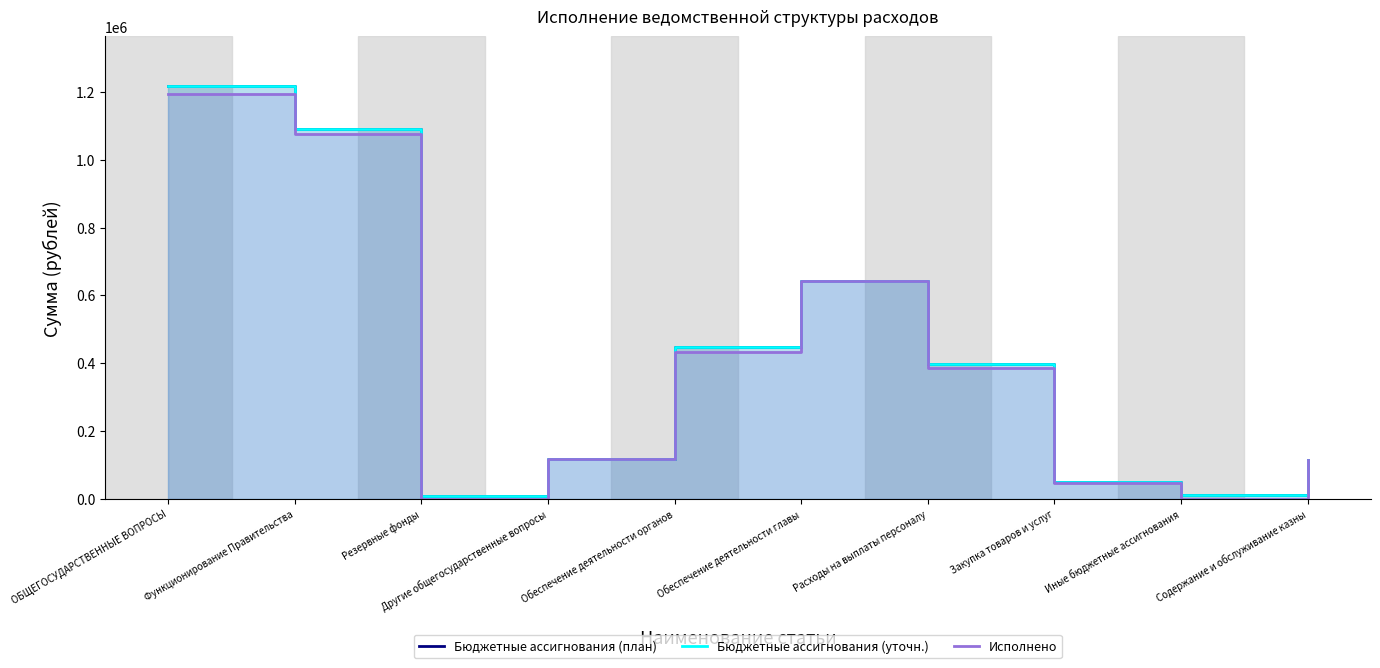

Which category has the lowest value across all series?

Резервные фонды